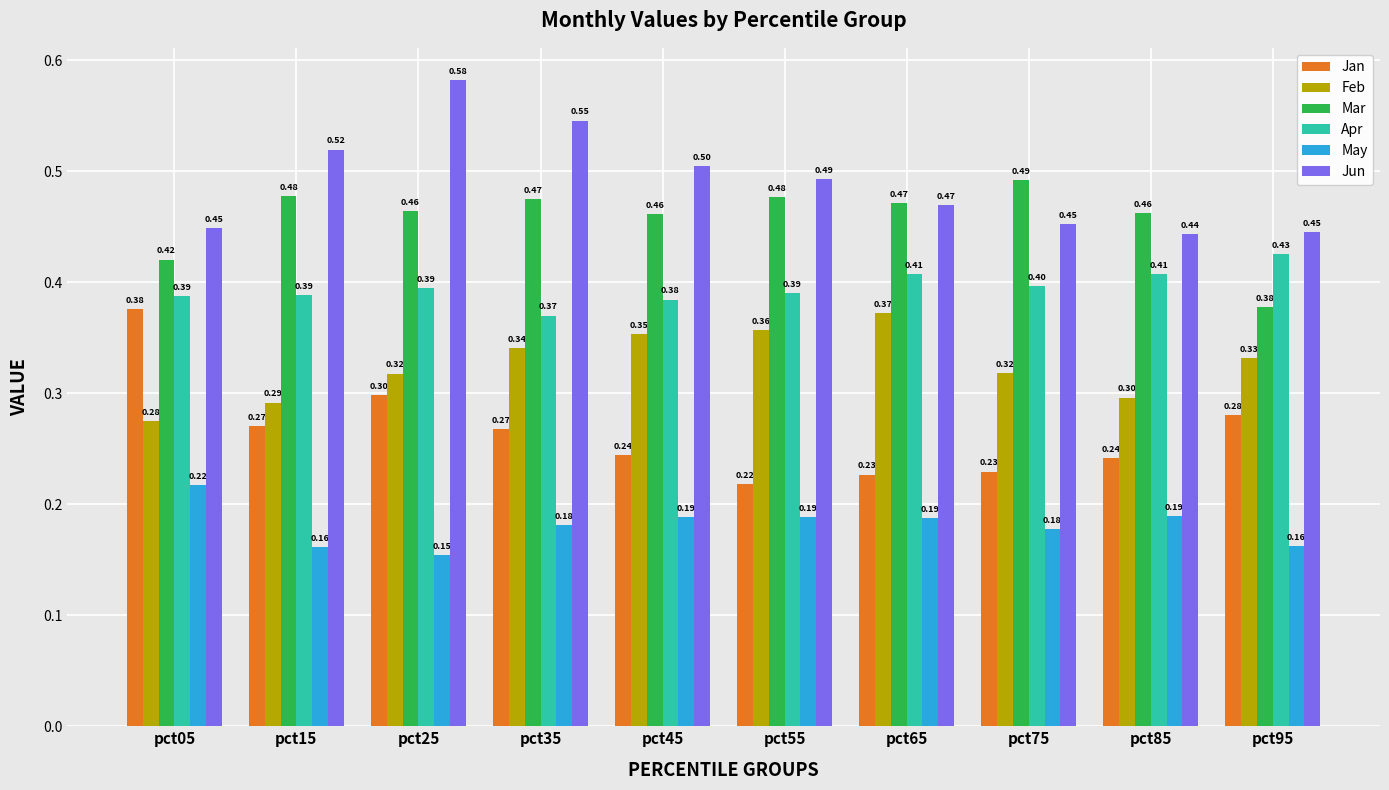

How many Mar values are between 0 and 1?

10